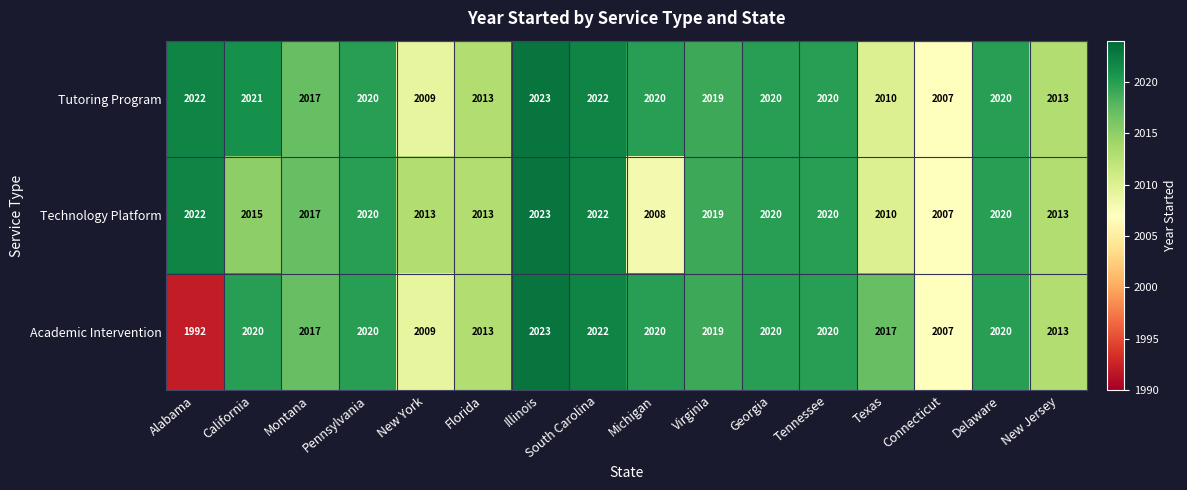

At which label is Technology Platform closest to 2015?

California